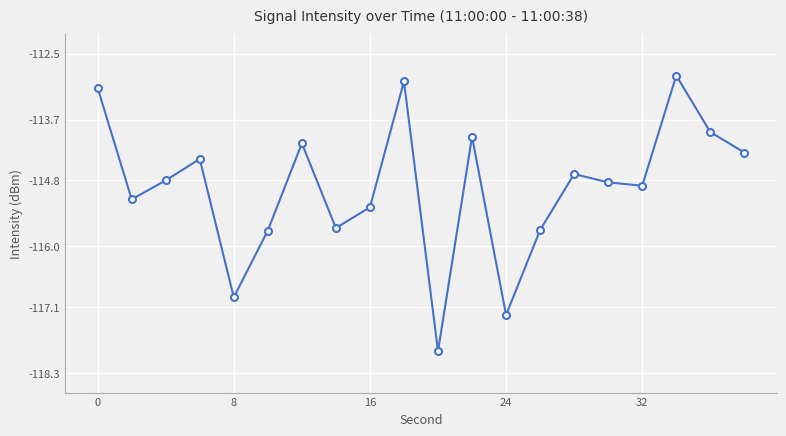

What is the value of the 14th point from the left?

-115.7